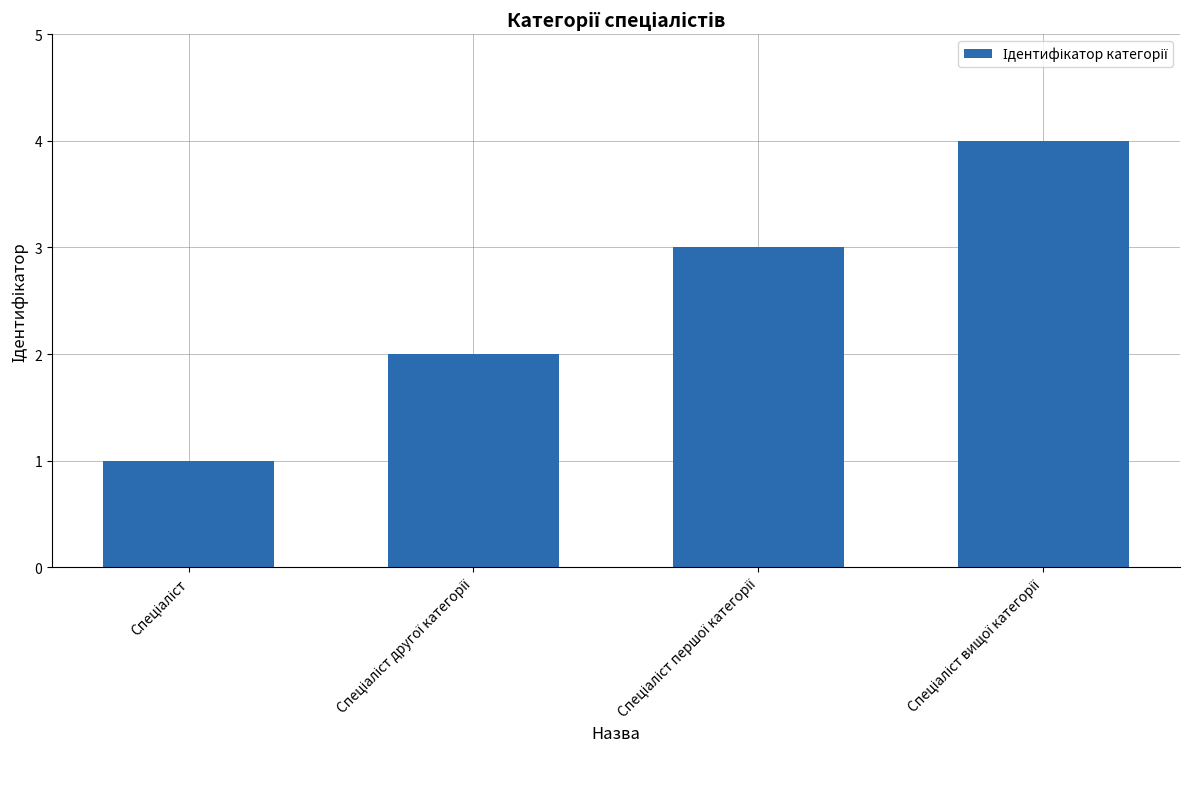

What is the maximum value shown in the chart?

4